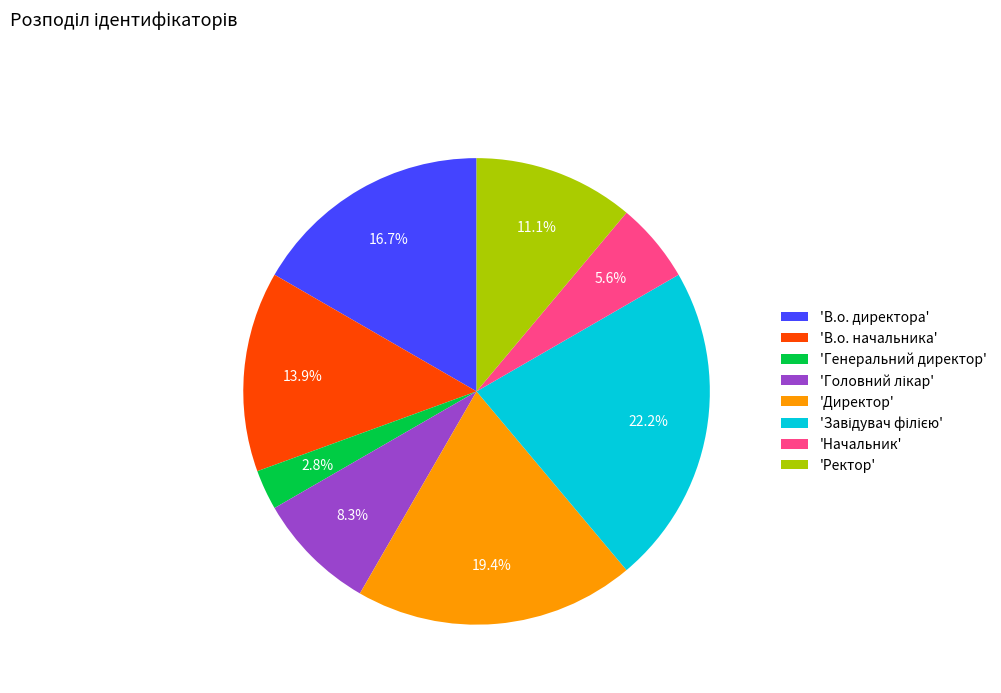

To the nearest percent, what is the difference between the largest and smallest slice percentages?

19%